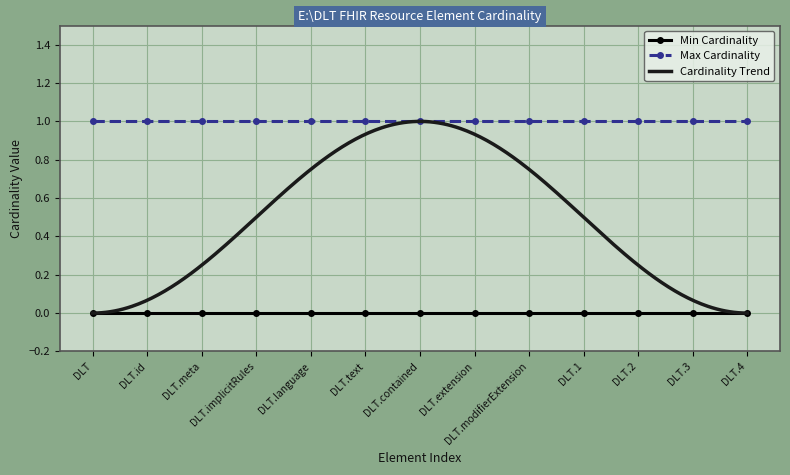

Which category has the lowest value in the Max Cardinality series?

DLT